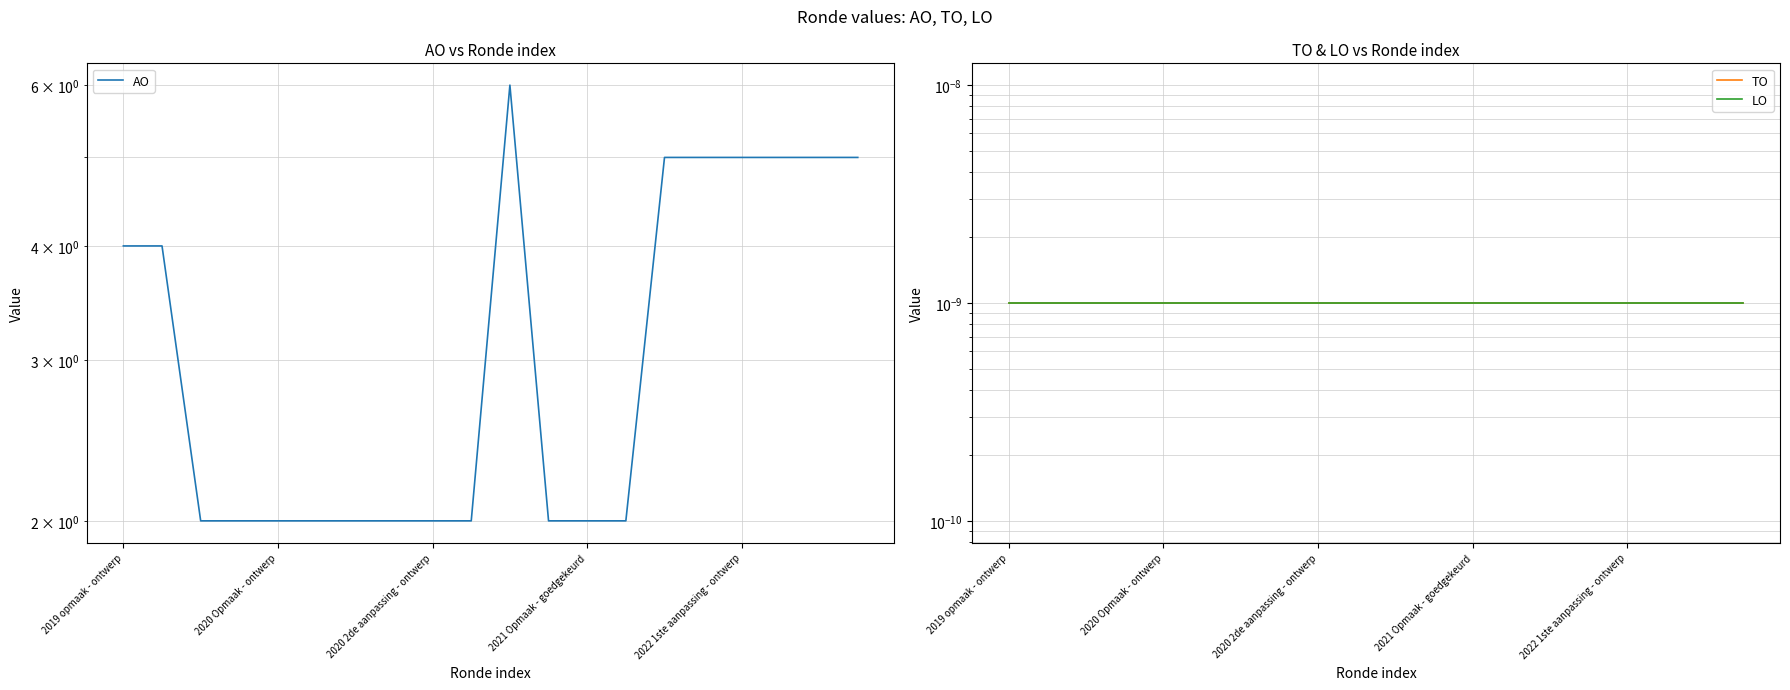

Which label corresponds to the smallest value in the chart?

2019 opmaak - ontwerp